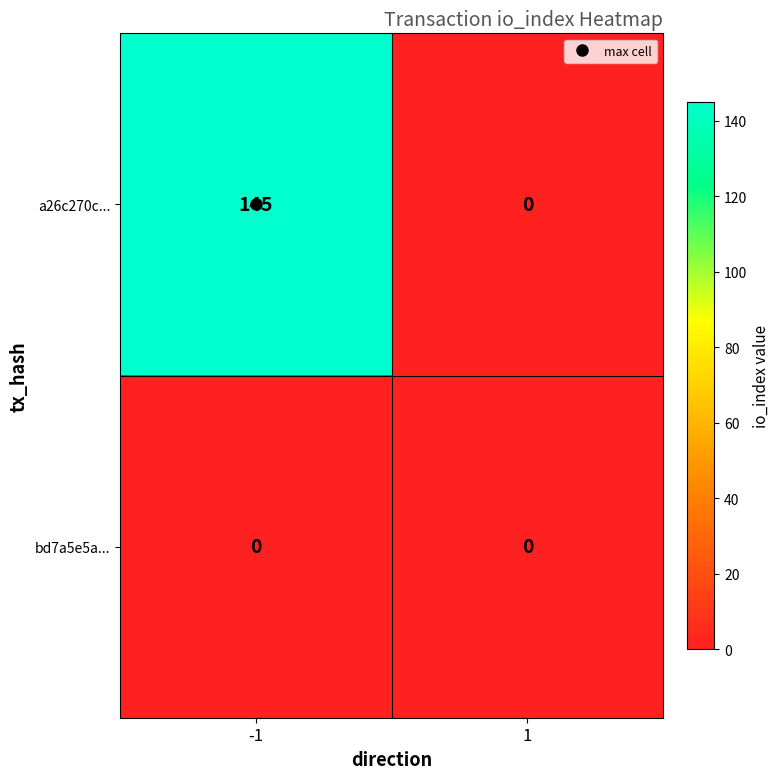

Count the number of categories in the chart.

2